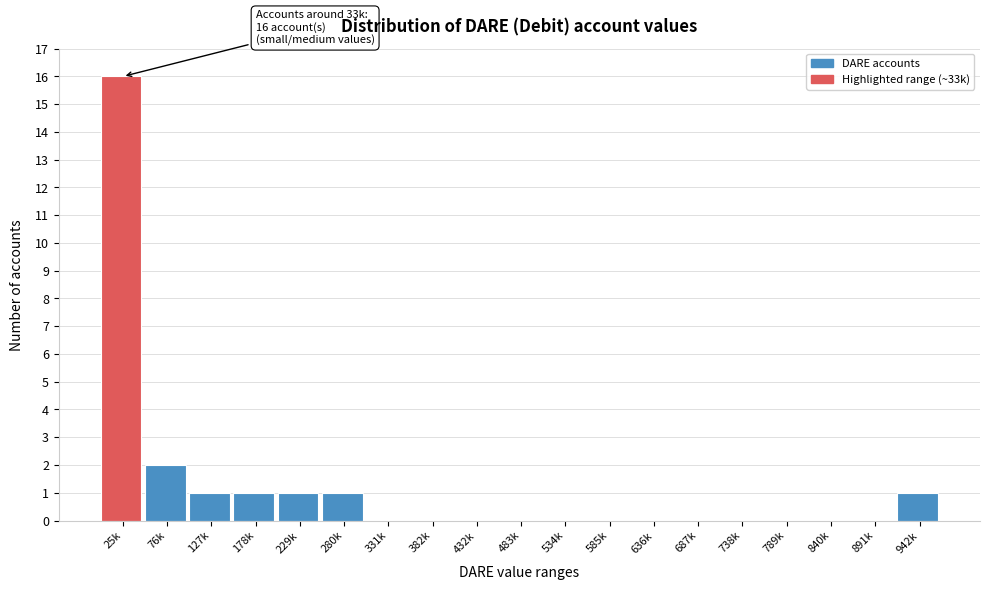

Reading left to right, list all the values displayed in this chart.

25k=16	76k=2	127k=1	178k=1	229k=1	280k=1	331k=0	382k=0	432k=0	483k=0	534k=0	585k=0	636k=0	687k=0	738k=0	789k=0	840k=0	891k=0	942k=1